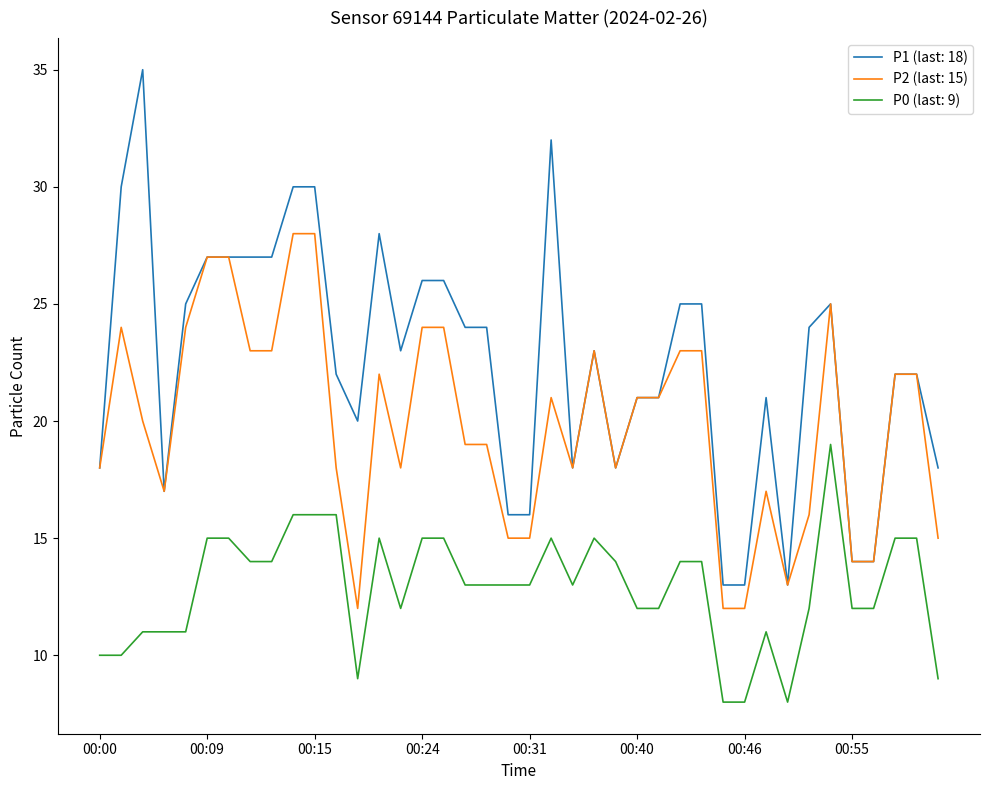

Which series has the widest spread of values?

P1 (last: 18)